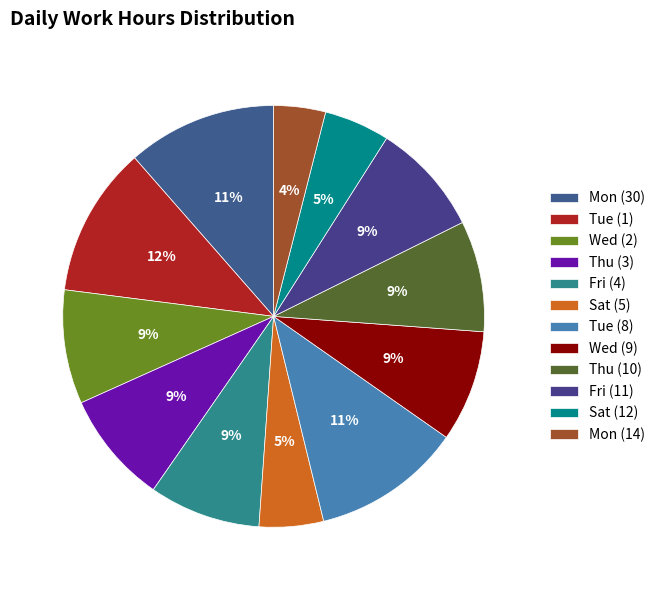

Count the number of slices in the pie.

12